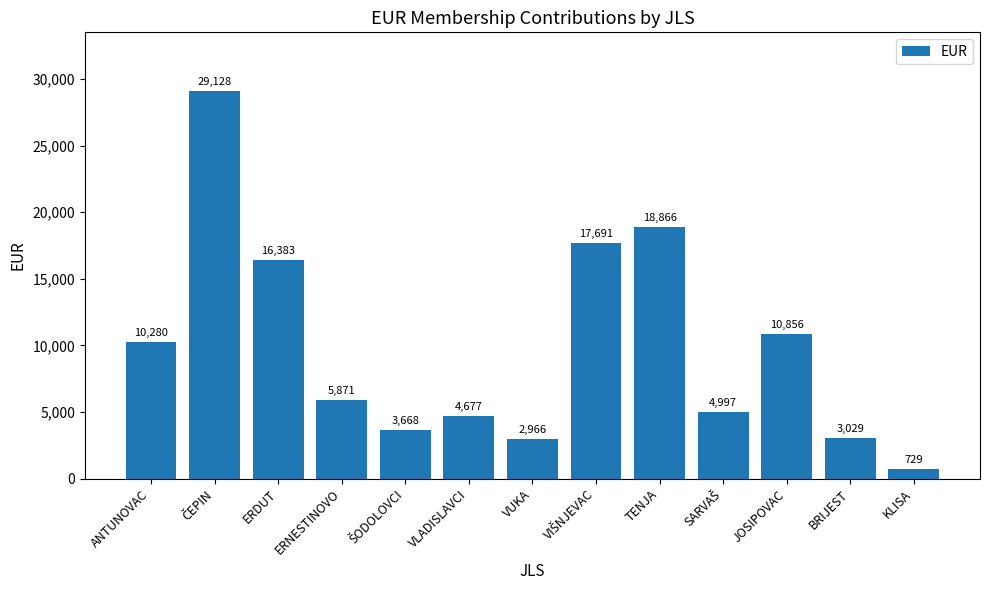

The chart shows a value of 18076.0 at JOSIPOVAC. True or false?

False